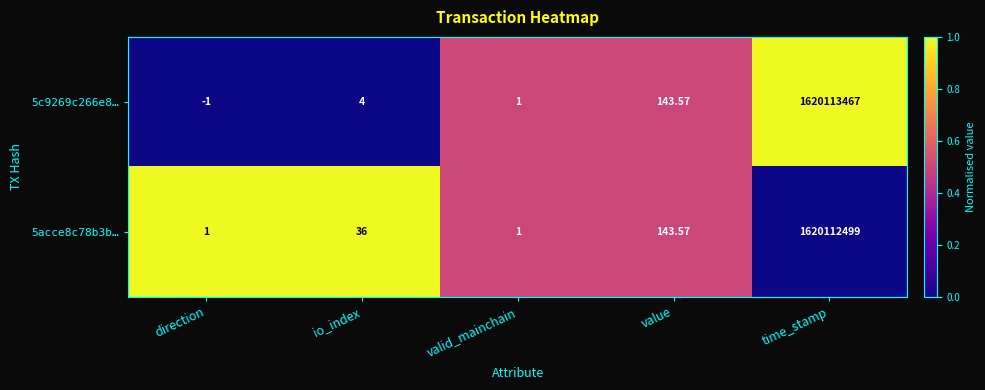

Rank the categories by 5c9269c266e8… value from highest to lowest.

time_stamp, value, io_index, valid_mainchain, direction